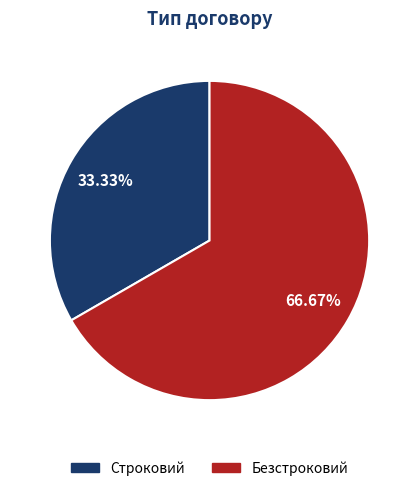

Does Строковий represent more than half of the total?

No